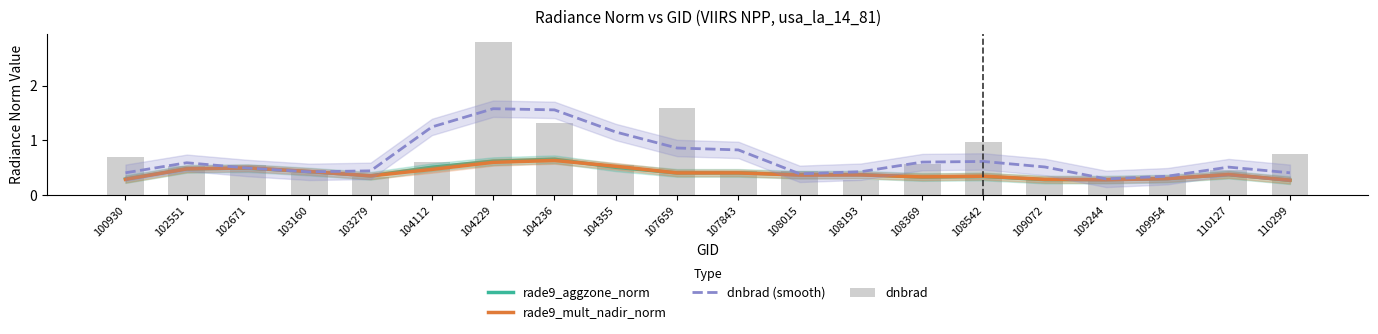

What is the minimum value shown in the chart?

0.3